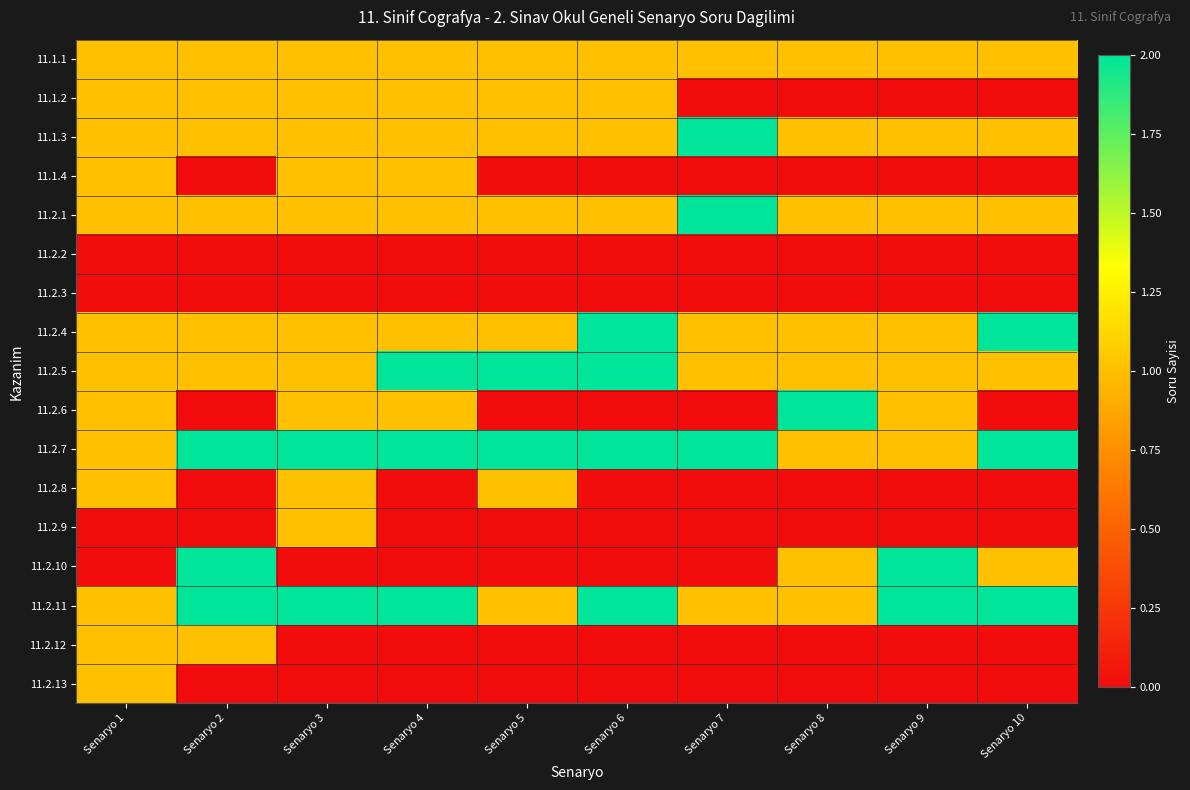

What is the difference between the highest and lowest values at Senaryo 2?

2